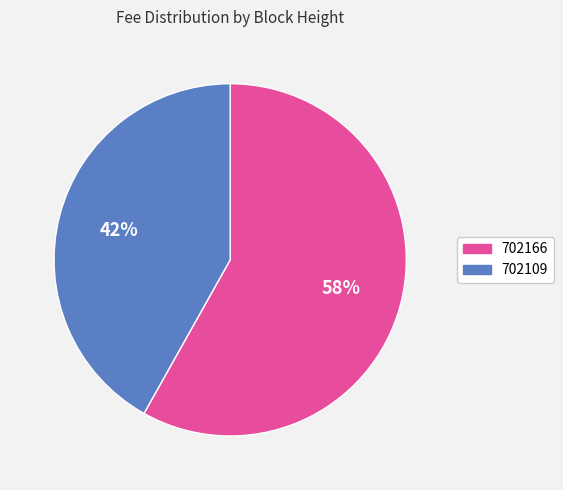

To the nearest percent, what portion does 702166 represent?

58%